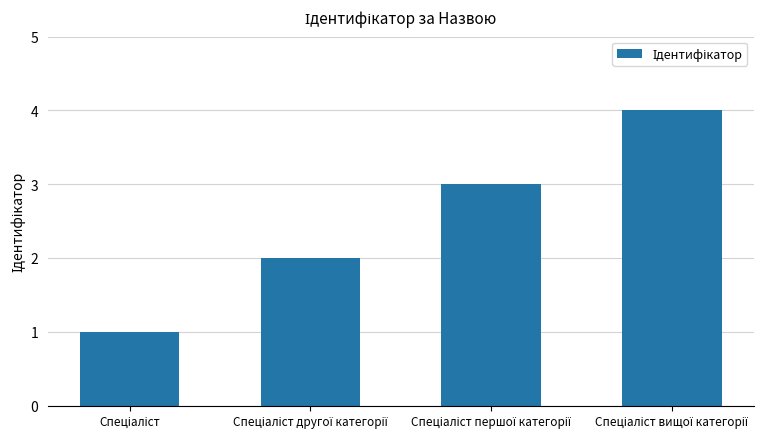

What is the sum of all values?

10